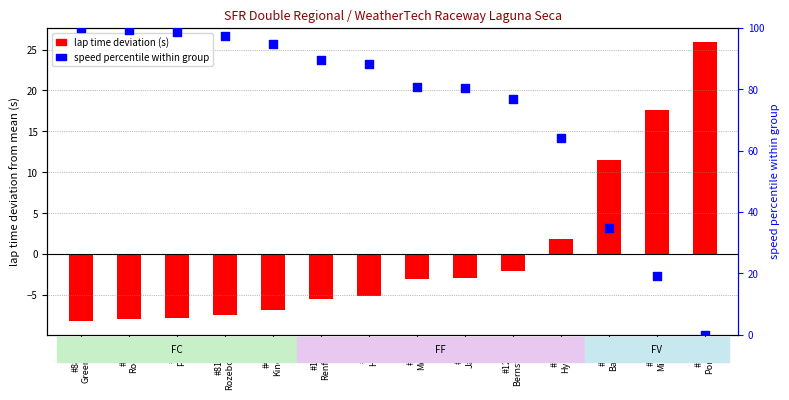

Which series has the widest spread of Y values?

speed percentile within group